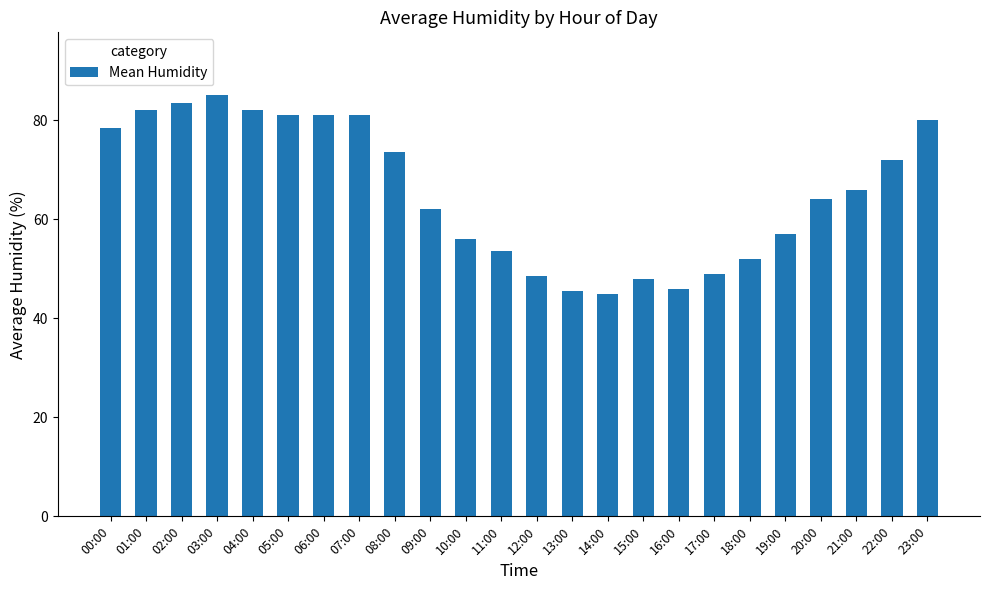

How many categories are shown in the chart?

24